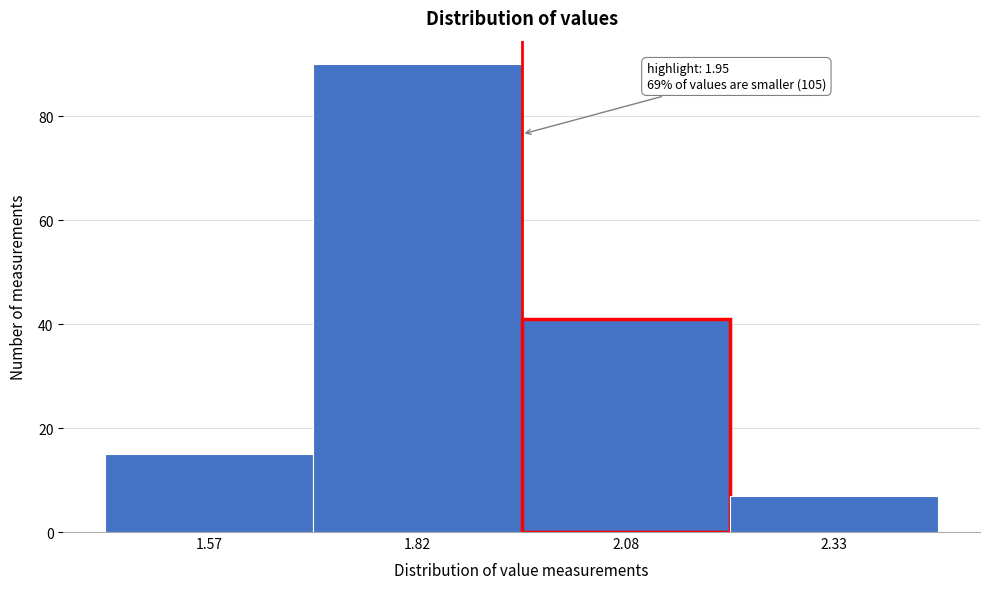

Which range on the x-axis has the tallest bar?

1.70 to 1.95